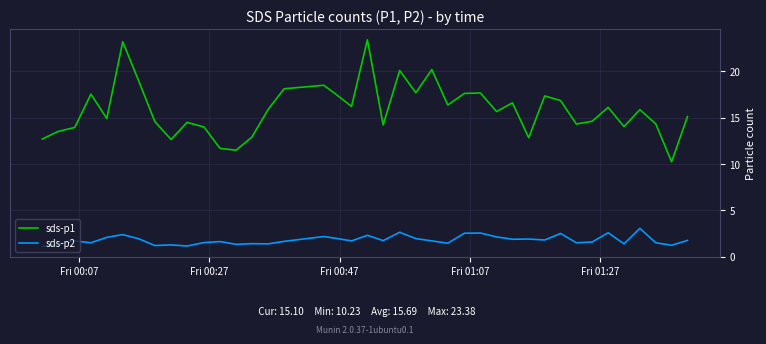

Which series has the largest total across all categories?

sds-p1